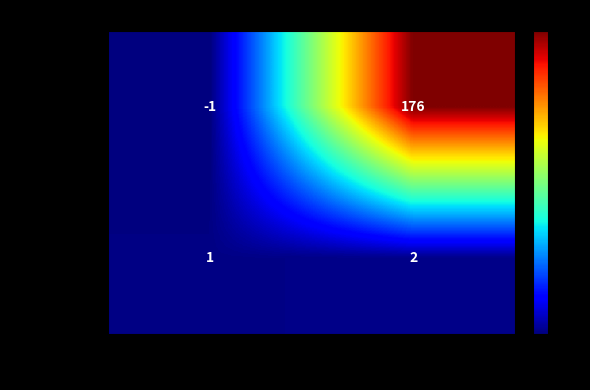

Reading right to left, what are all the values shown in this chart?

d4b8047a...c: 176	-1
f5fc424a...7: 2	1